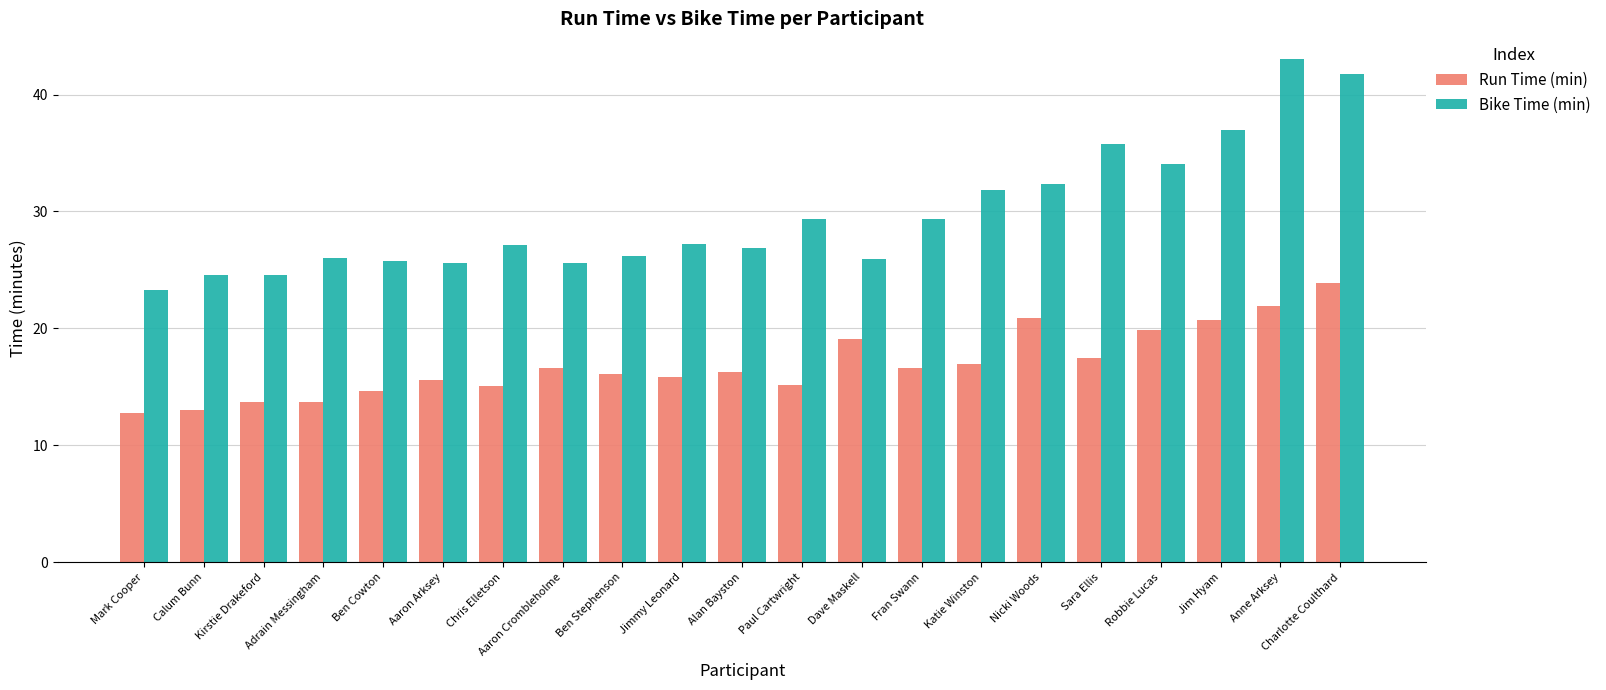

Rank the series by their average value, from highest to lowest.

Bike Time (min), Run Time (min)